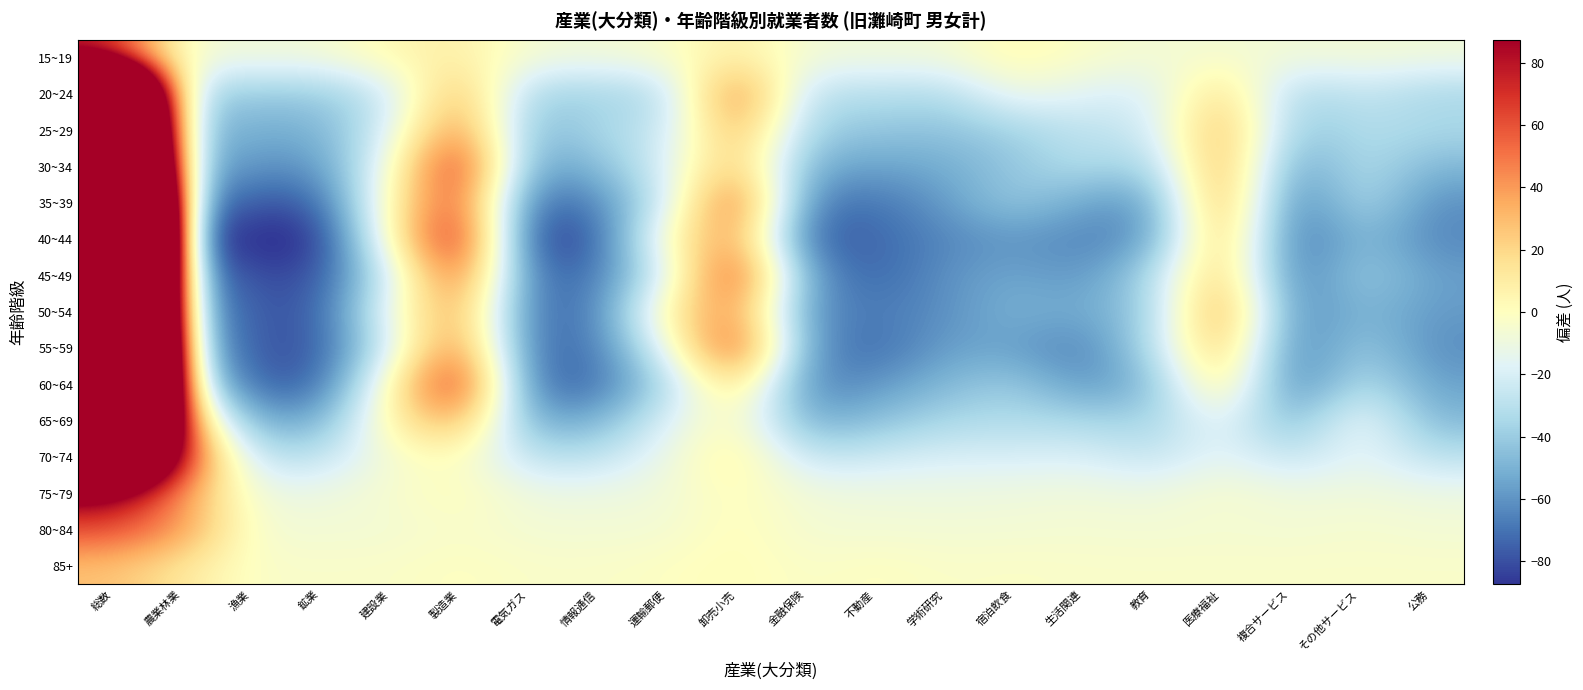

Which series has the largest range (max minus min)?

40~44